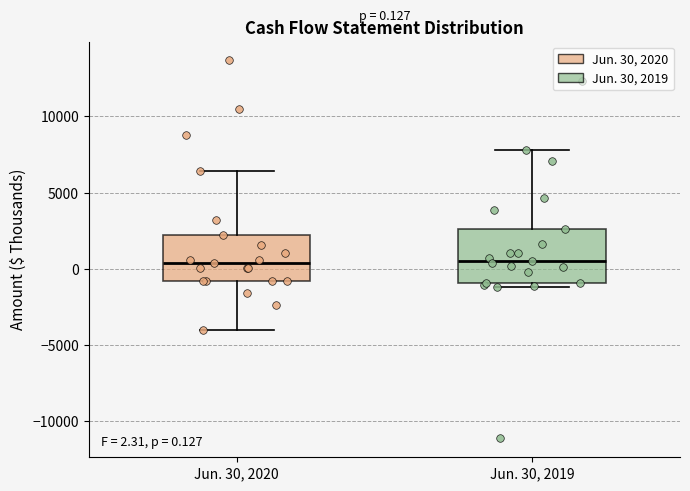

Which box is the tallest, from its lower edge to its upper edge?

Jun. 30, 2019